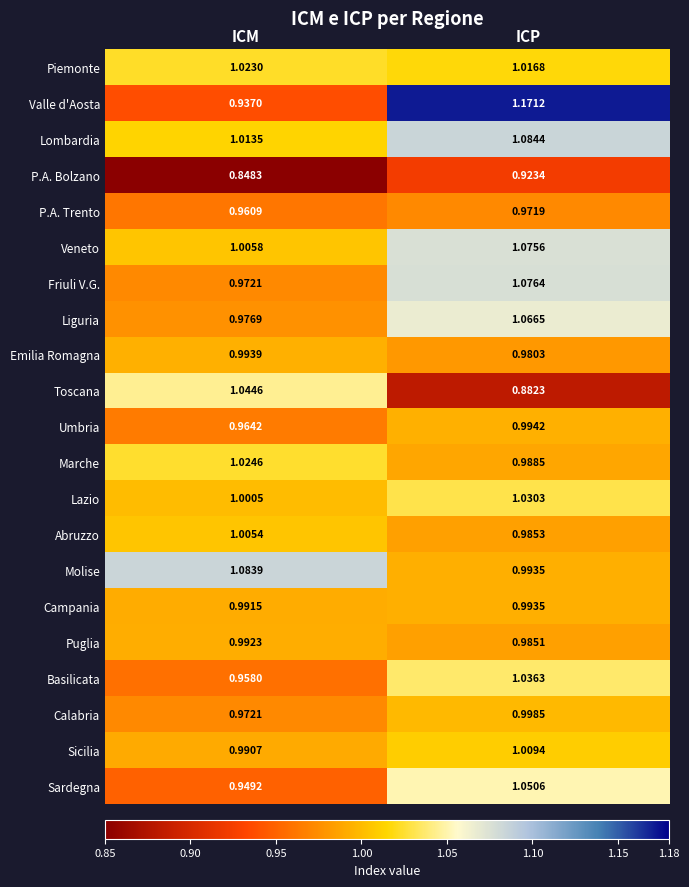

Which series changed the most between ICM and ICP?

Valle d'Aosta